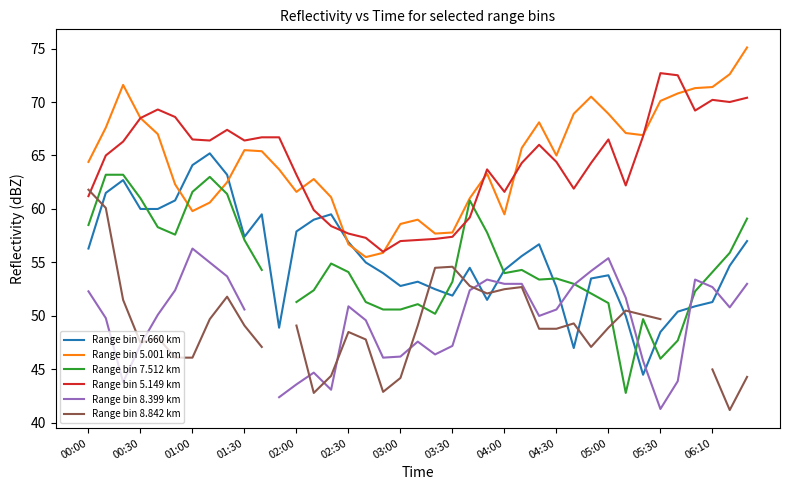

What is the highest value of the Range bin 5.001 km series?

75.1